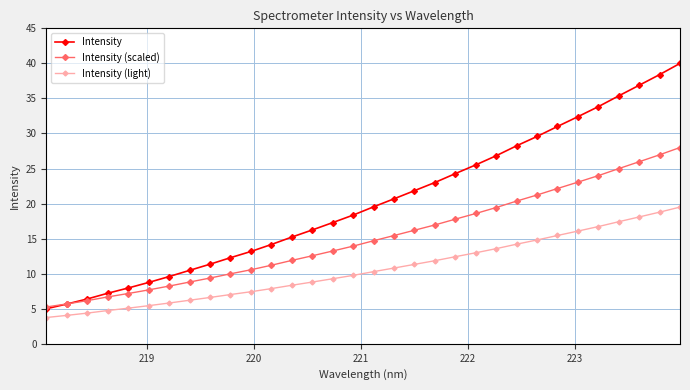

Is this an area chart (filled region under the line)?

No